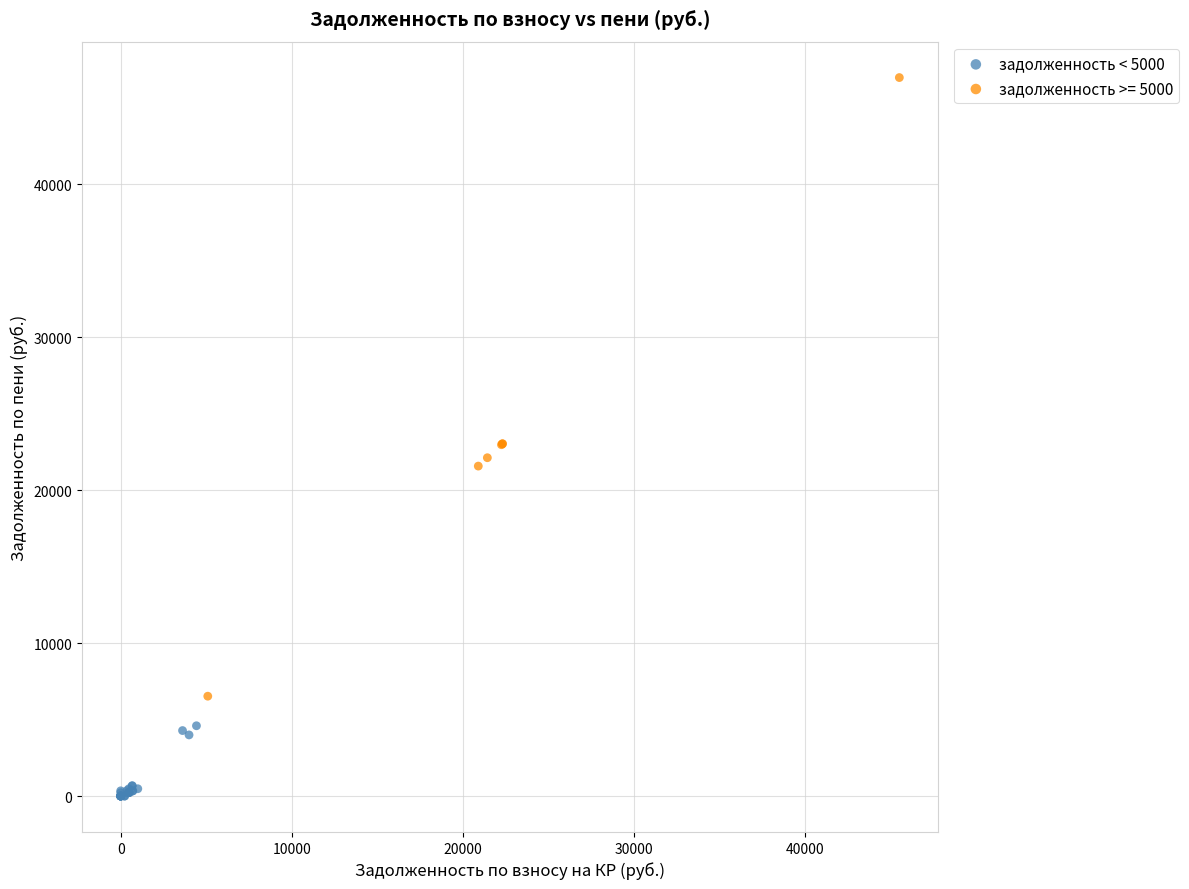

Which series contains the highest Y value?

задолженность >= 5000